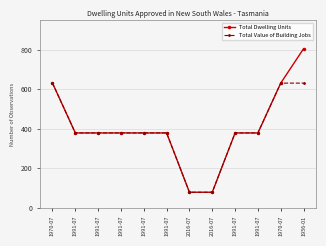

True or false: Total Value of Building Jobs and Total Dwelling Units intersect in this chart.

False